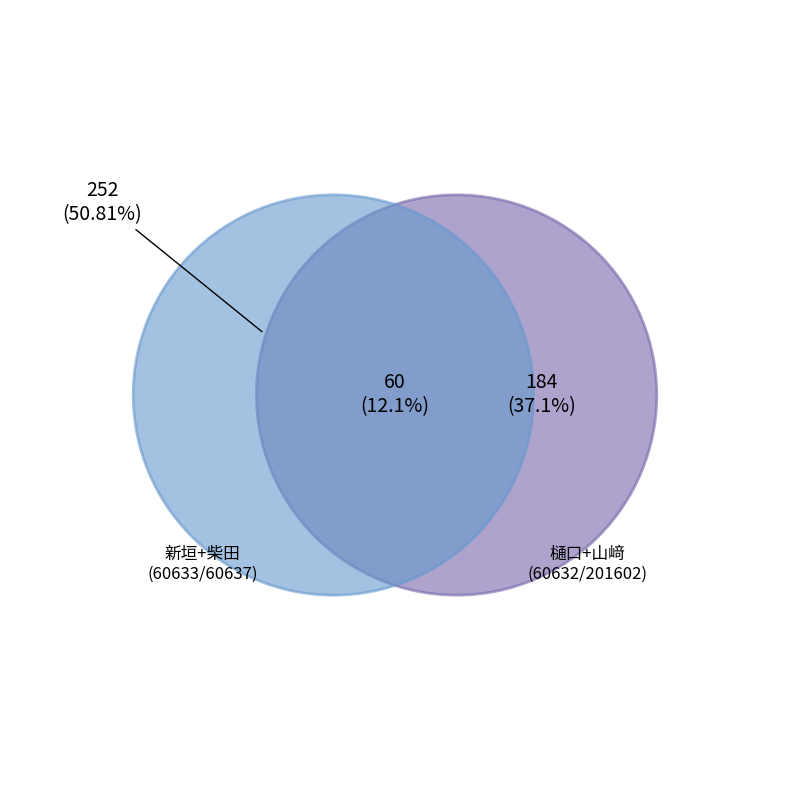

Does 山﨑 哲男 account for over 50% of the chart?

No